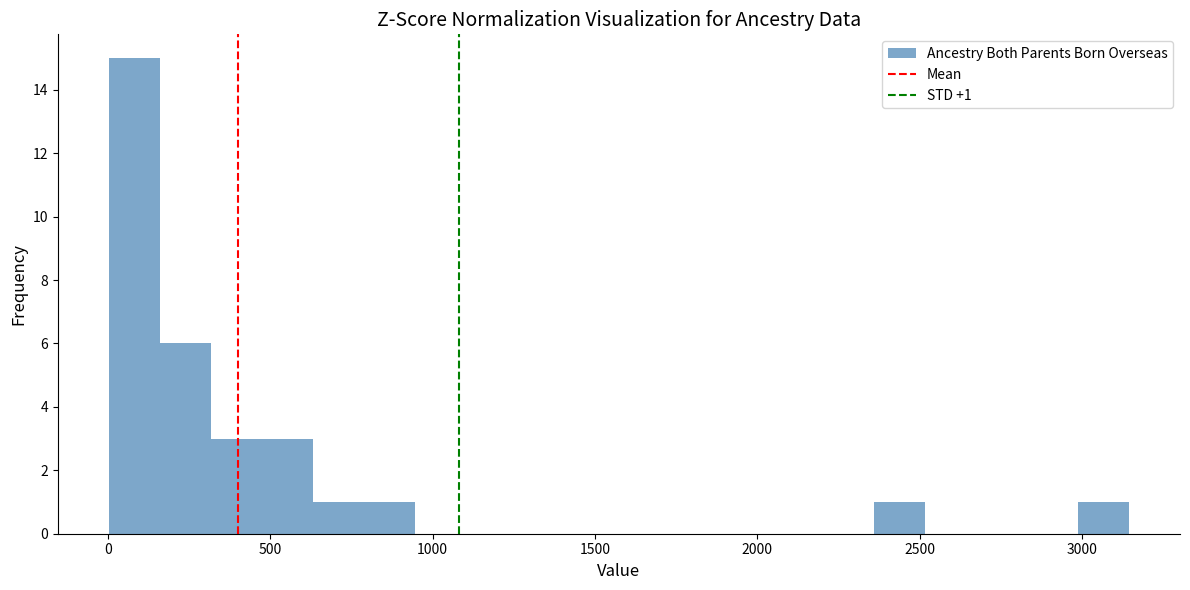

Around what value on the x-axis is the tallest bar? Give the approximate position of its centre, as read against the axis.

100